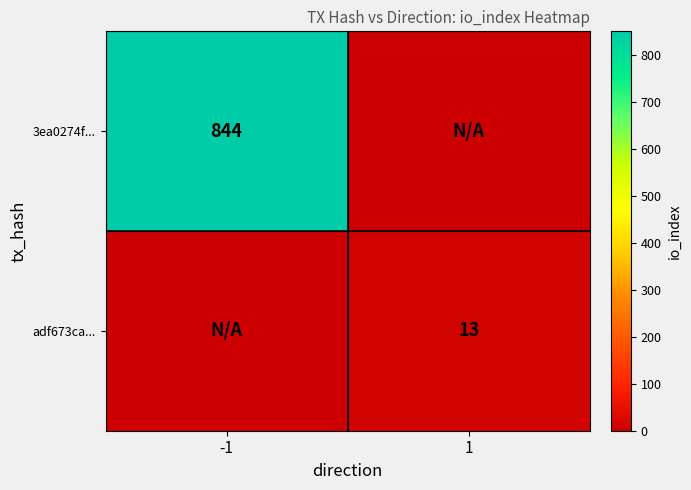

The value of 3ea0274f... at -1 is 475. True or false?

False